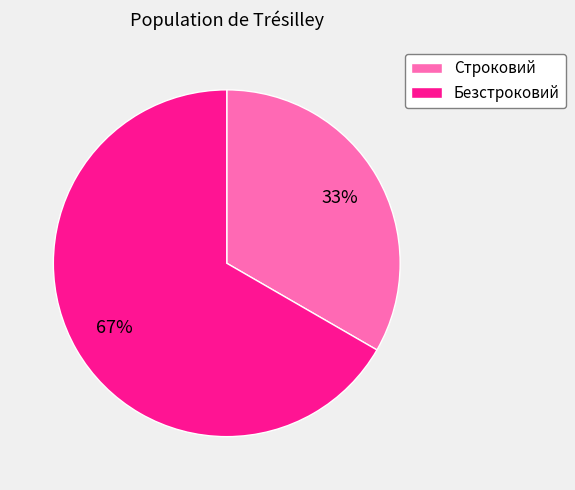

What is the ratio of the value at Безстроковий to the value at Строковий?

2.0